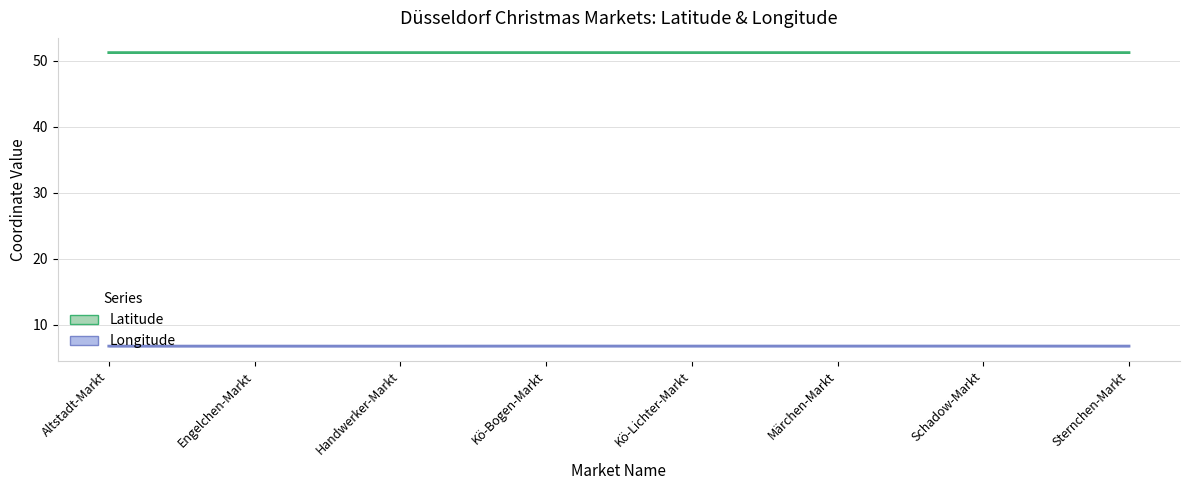

What is the spread (max minus min) of values at Sternchen-Markt?

44.4